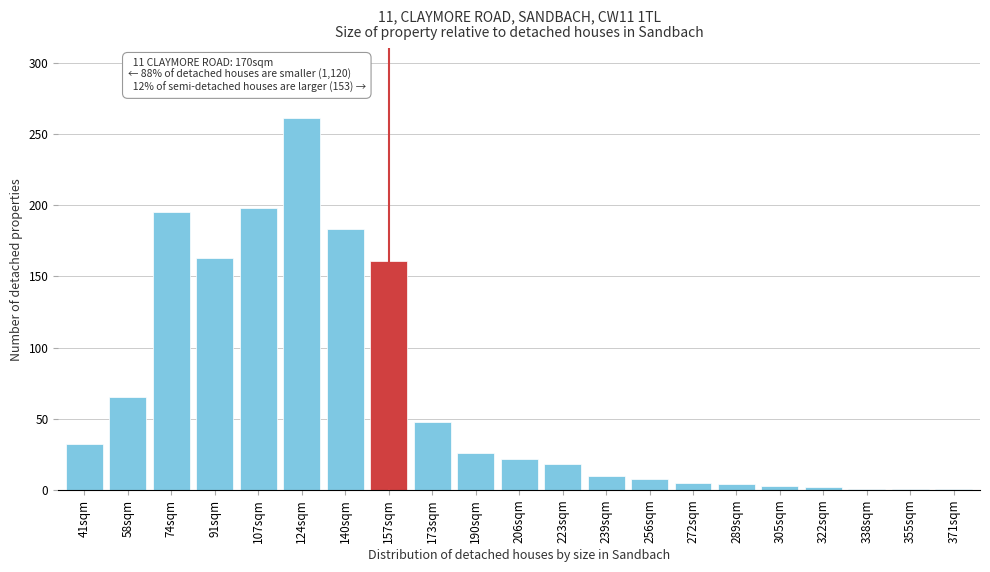

What is the difference between the maximum and minimum values?

260